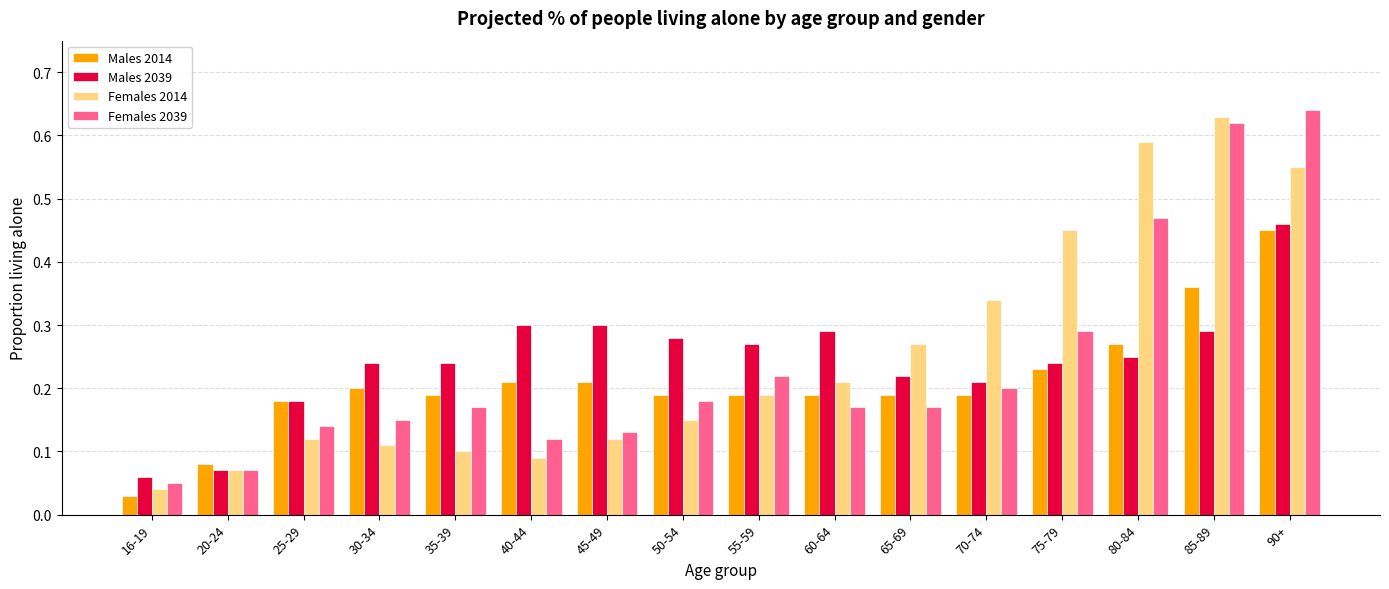

At which label does Females 2014 reach its minimum?

16-19